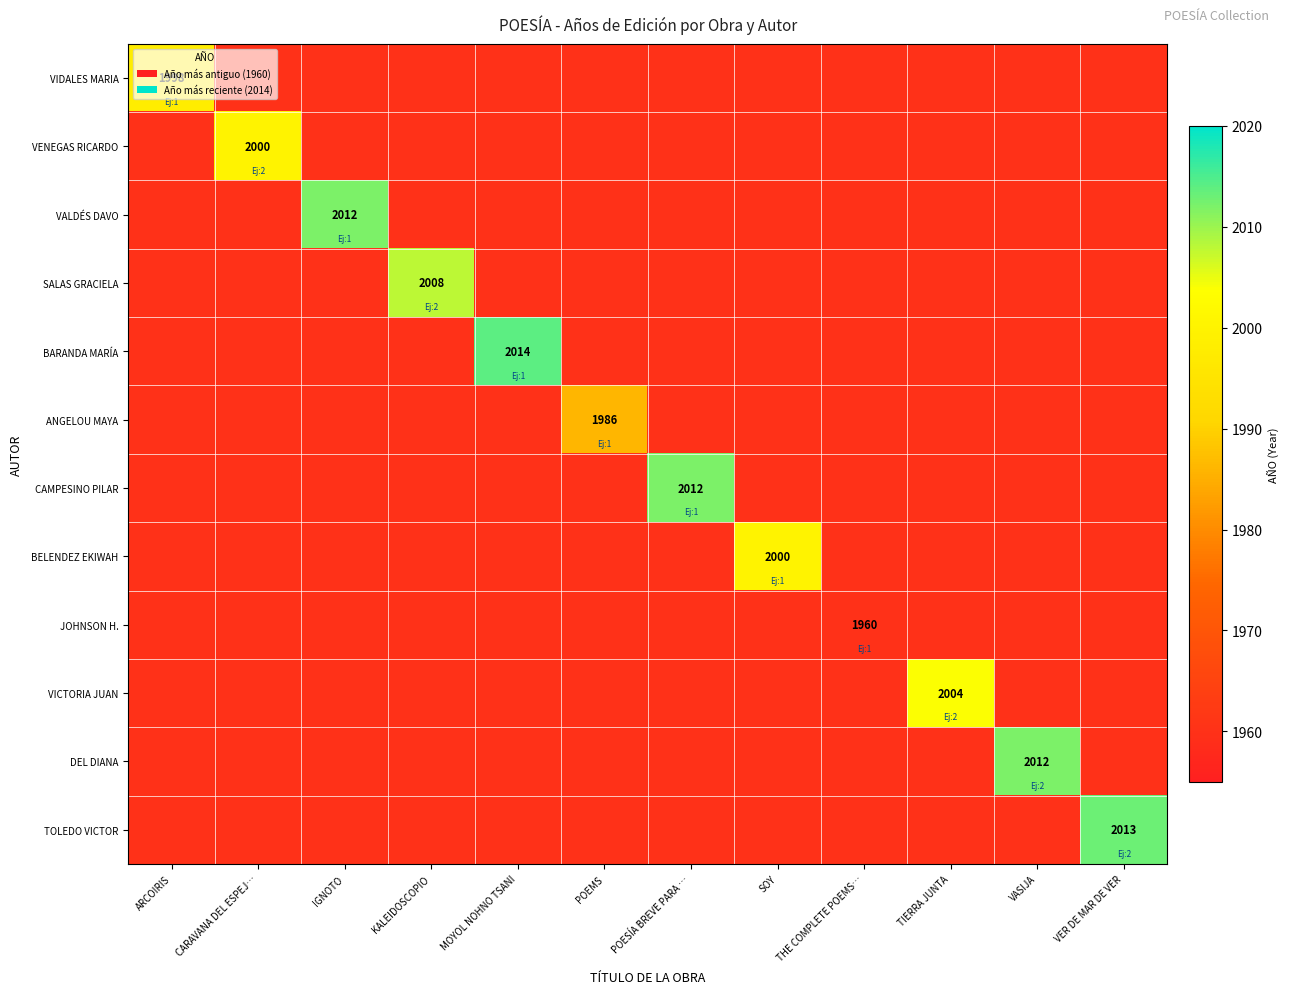

True or false: DEL DIANA has a value of 1960 at TIERRA JUNTA.

True